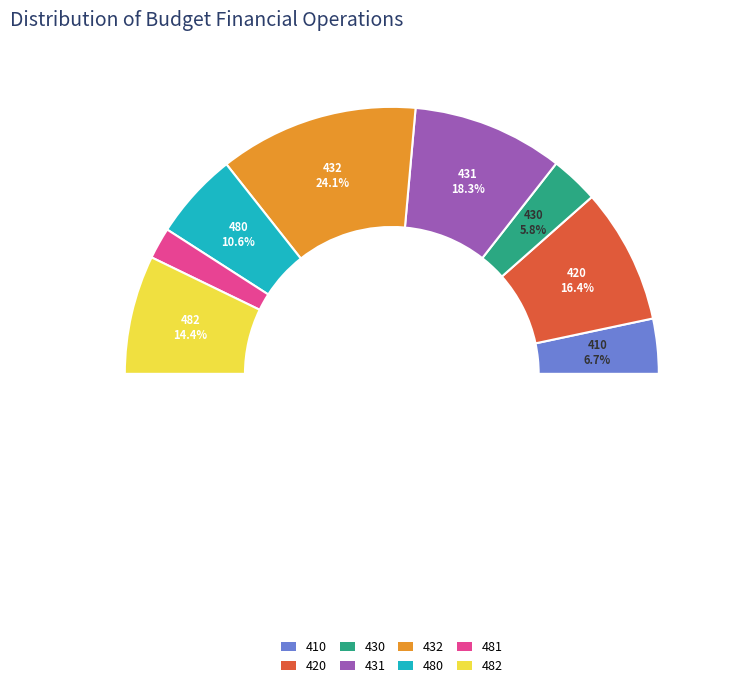

True or false: Операции с финансовыми активами и обязательствами accounts for 7% of the total.

True